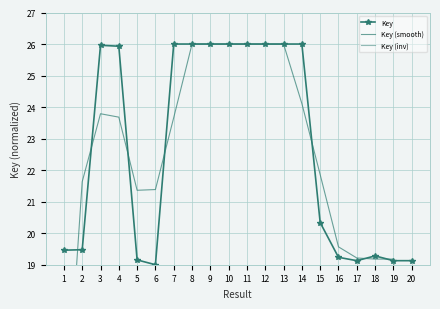

Is this an area chart (filled region under the line)?

No